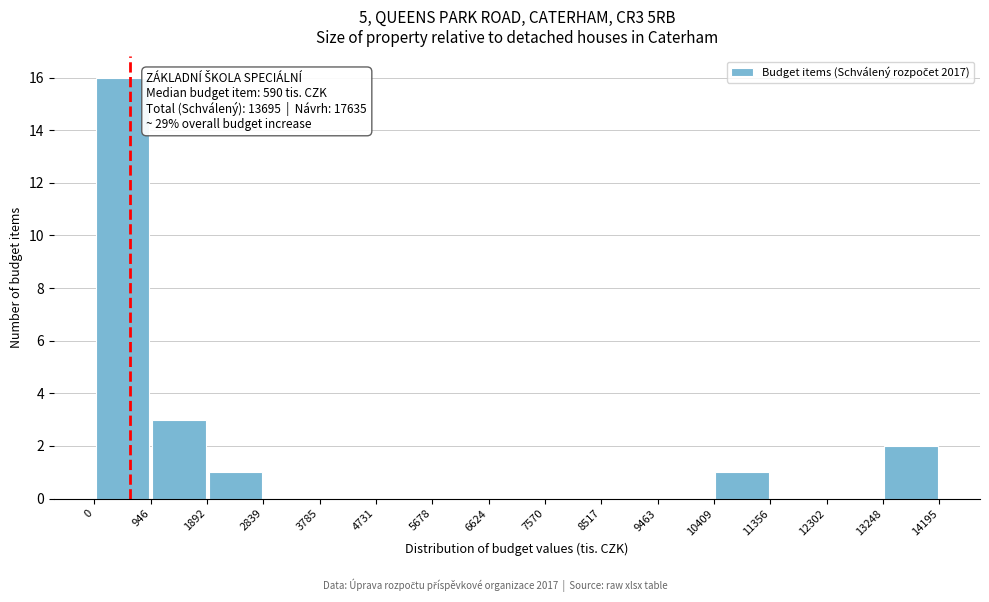

Over which range of the x-axis is the bar tallest?

0 to 946